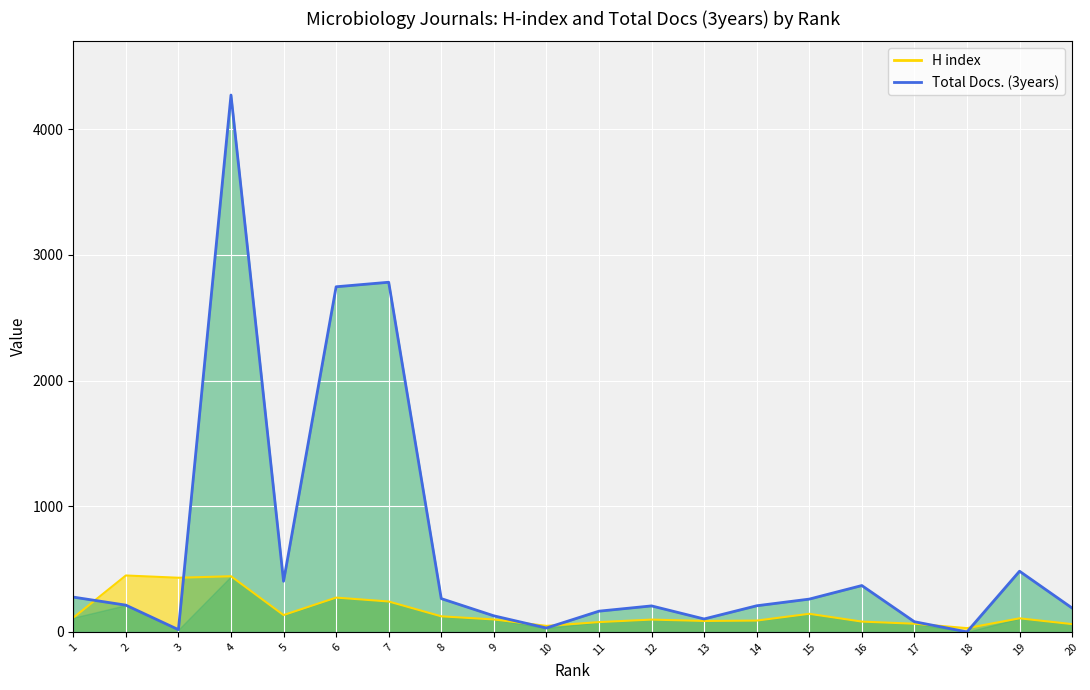

Where is the first local minimum?

3